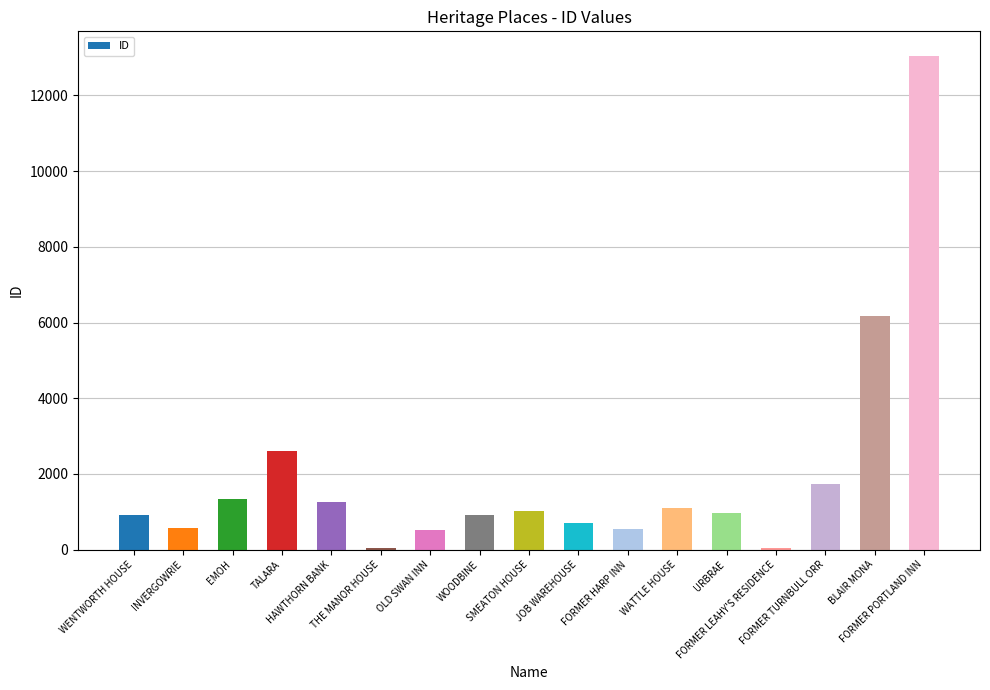

What is the label of the 14th bar from the right?

TALARA